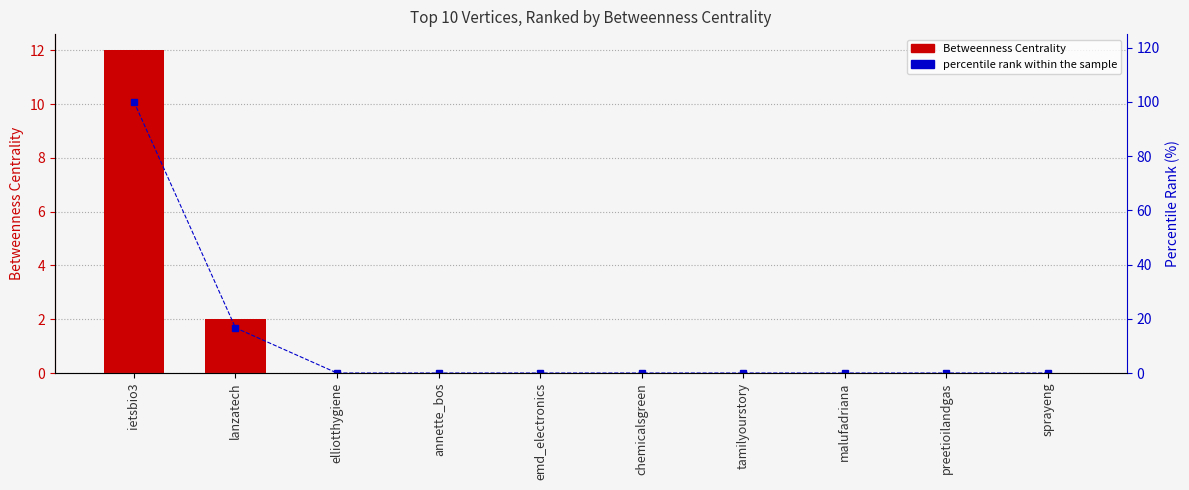

What is the label of the 7th bar from the right?

annette_bos